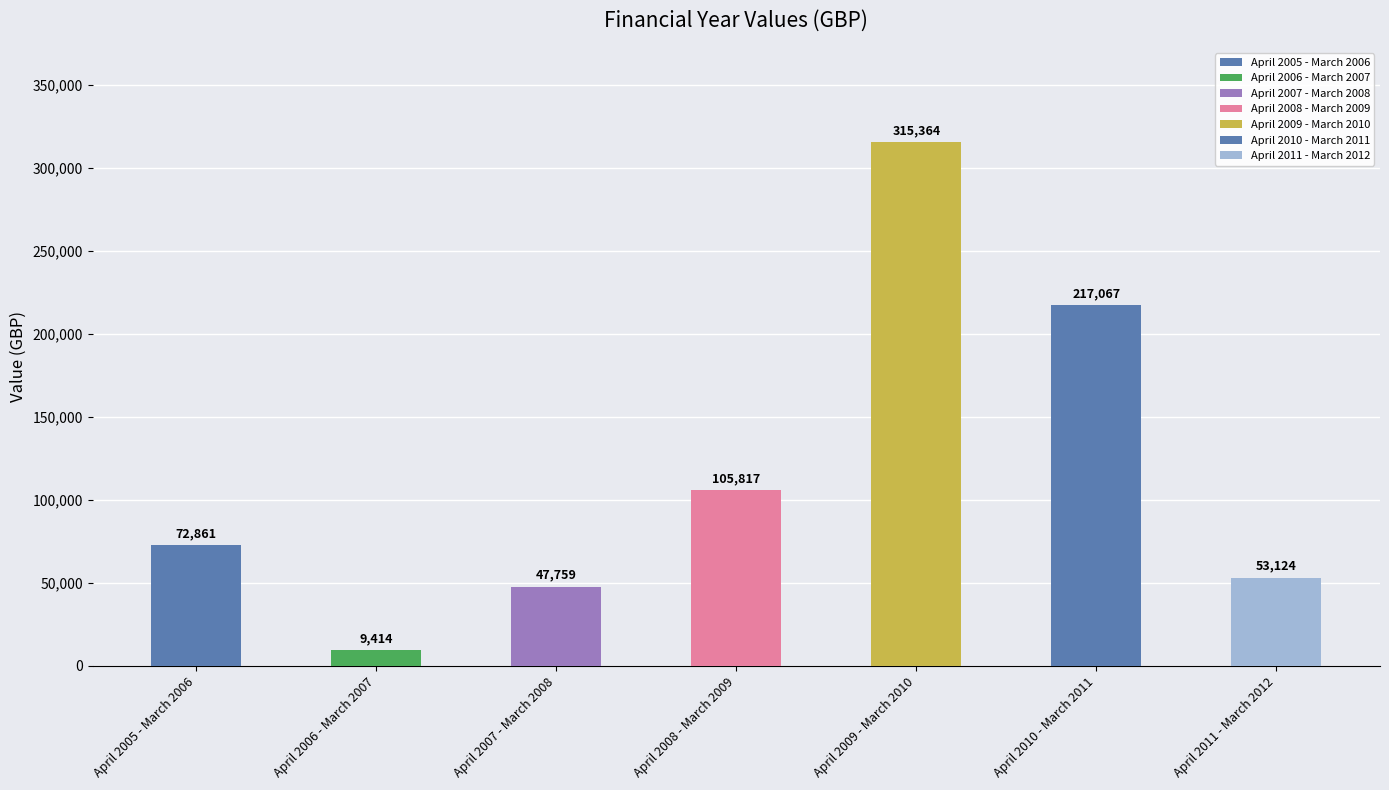

Are the bars grouped side by side (vs. stacked)?

No